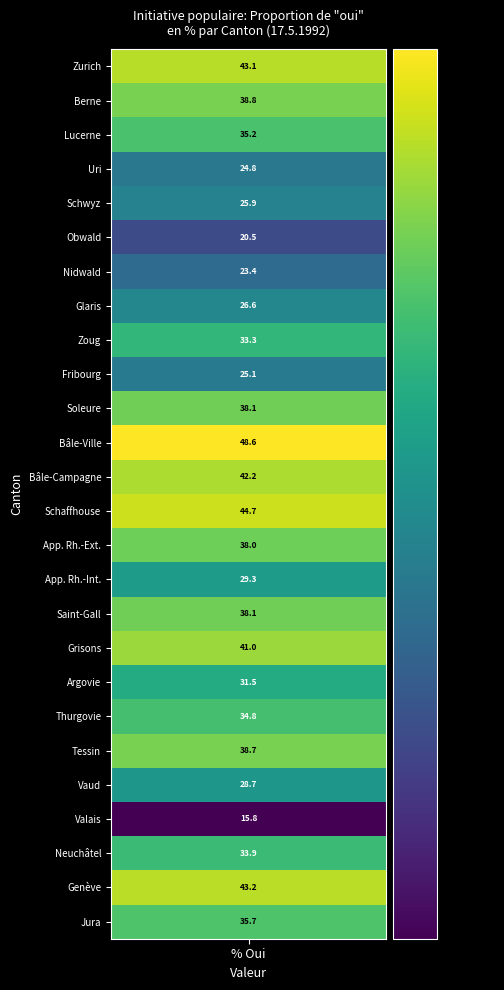

Reading left to right, extract all data points from this chart.

values=43.1	1=38.8	2=35.2	3=24.8	4=25.9	5=20.5	6=23.4	7=26.6	8=33.3	9=25.1	10=38.1	11=48.6	12=42.2	13=44.7	14=38.0	15=29.3	16=38.1	17=41.0	18=31.5	19=34.8	20=38.7	21=28.7	22=15.8	23=33.9	24=43.2	25=35.7